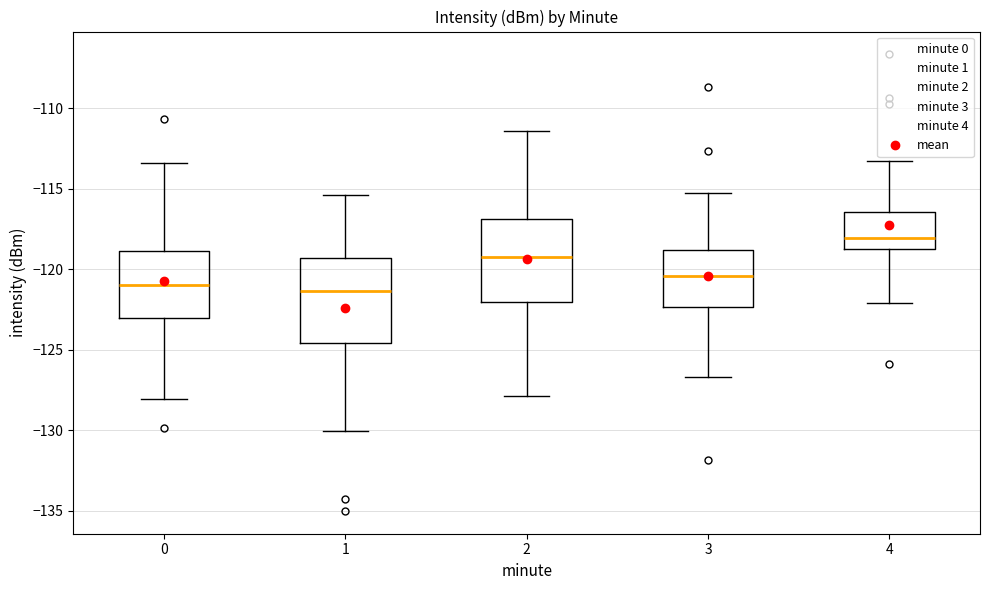

Reading left to right, read every box against the y-axis: the position of its median line, the range the box covers, and the ends of its whiskers. The values are not printed on the chart, so give them approximately, as read against the axis.

0: median -121.0, box -123.0 to -119.0, whiskers -128.0 to -113.5
1: median -121.5, box -124.5 to -119.5, whiskers -130.0 to -115.5
2: median -119.0, box -122.0 to -117.0, whiskers -128.0 to -111.5
3: median -120.5, box -122.5 to -119.0, whiskers -126.5 to -115.5
4: median -118.0, box -118.5 to -116.5, whiskers -122.0 to -113.5